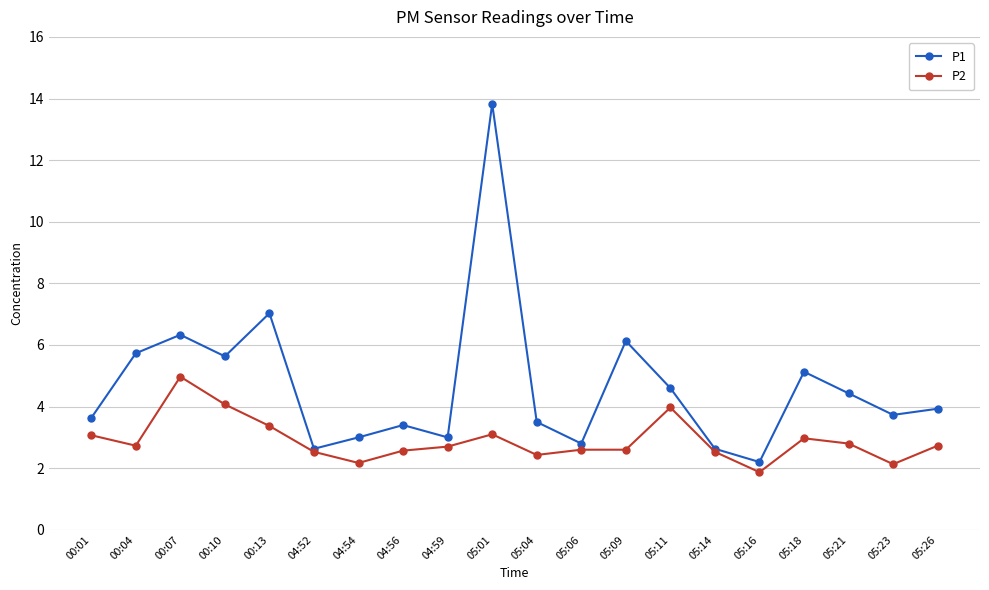

What is the value of the P2 point at the 3rd from the left?

5.0